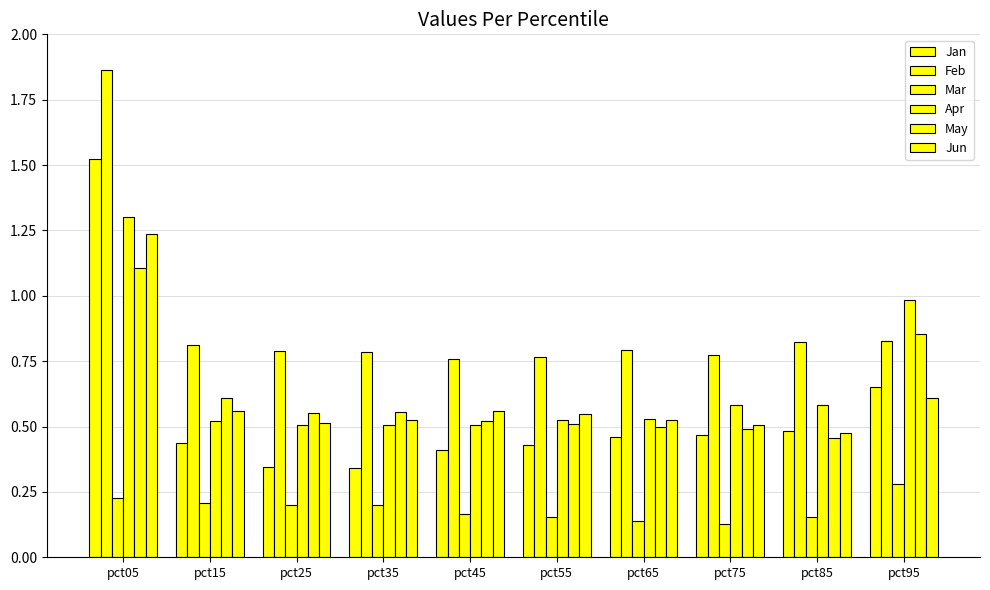

Reading left to right, extract all data points from this chart.

Jan: pct05=1.5	pct15=0.4	pct25=0.3	pct35=0.3	pct45=0.4	pct55=0.4	pct65=0.5	pct75=0.5	pct85=0.5	pct95=0.7
Feb: pct05=1.9	pct15=0.8	pct25=0.8	pct35=0.8	pct45=0.8	pct55=0.8	pct65=0.8	pct75=0.8	pct85=0.8	pct95=0.8
Mar: pct05=0.2	pct15=0.2	pct25=0.2	pct35=0.2	pct45=0.2	pct55=0.2	pct65=0.1	pct75=0.1	pct85=0.2	pct95=0.3
Apr: pct05=1.3	pct15=0.5	pct25=0.5	pct35=0.5	pct45=0.5	pct55=0.5	pct65=0.5	pct75=0.6	pct85=0.6	pct95=1.0
May: pct05=1.1	pct15=0.6	pct25=0.6	pct35=0.6	pct45=0.5	pct55=0.5	pct65=0.5	pct75=0.5	pct85=0.5	pct95=0.9
Jun: pct05=1.2	pct15=0.6	pct25=0.5	pct35=0.5	pct45=0.6	pct55=0.5	pct65=0.5	pct75=0.5	pct85=0.5	pct95=0.6